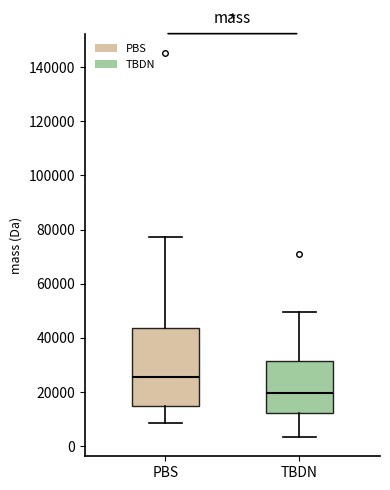

Reading left to right, read every box against the y-axis: the position of its median line, the range the box covers, and the ends of its whiskers. The values are not printed on the chart, so give them approximately, as read against the axis.

PBS: median 26000, box 16000 to 44000, whiskers 8000 to 78000
TBDN: median 20000, box 12000 to 32000, whiskers 4000 to 50000